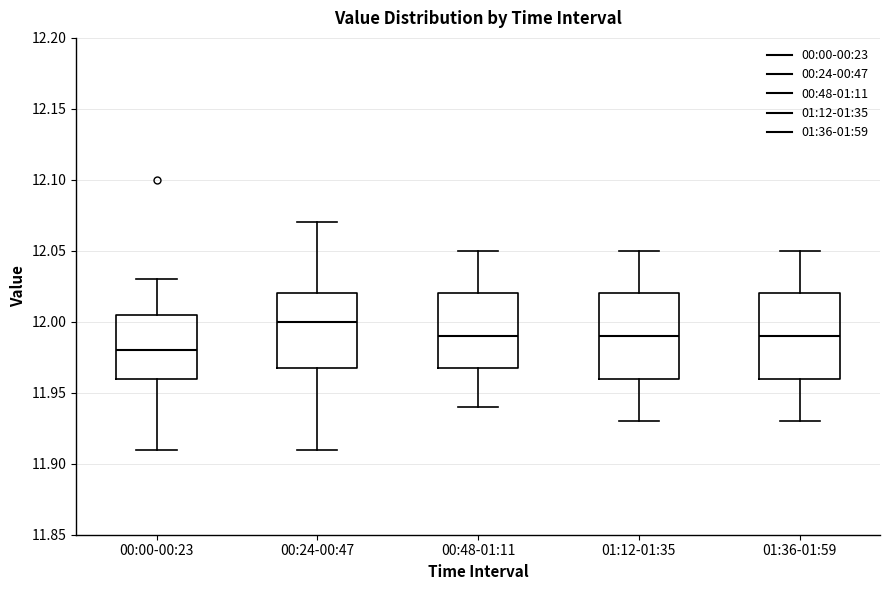

Reading left to right, read every box against the y-axis: the position of its median line, the range the box covers, and the ends of its whiskers. The values are not printed on the chart, so give them approximately, as read against the axis.

00:00-00:23: median 11.980, box 11.960 to 12.005, whiskers 11.910 to 12.030
00:24-00:47: median 12.000, box 11.970 to 12.020, whiskers 11.910 to 12.070
00:48-01:11: median 11.990, box 11.970 to 12.020, whiskers 11.940 to 12.050
01:12-01:35: median 11.990, box 11.960 to 12.020, whiskers 11.930 to 12.050
01:36-01:59: median 11.990, box 11.960 to 12.020, whiskers 11.930 to 12.050